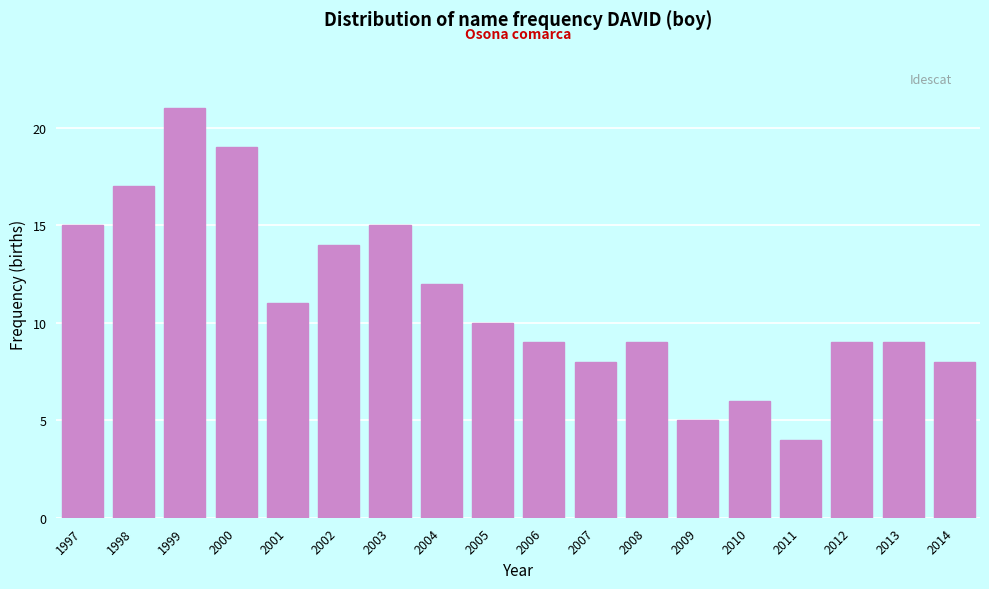

Reading left to right, transcribe all the data shown in this chart.

1997=15	1998=17	1999=21	2000=19	2001=11	2002=14	2003=15	2004=12	2005=10	2006=9	2007=8	2008=9	2009=5	2010=6	2011=4	2012=9	2013=9	2014=8